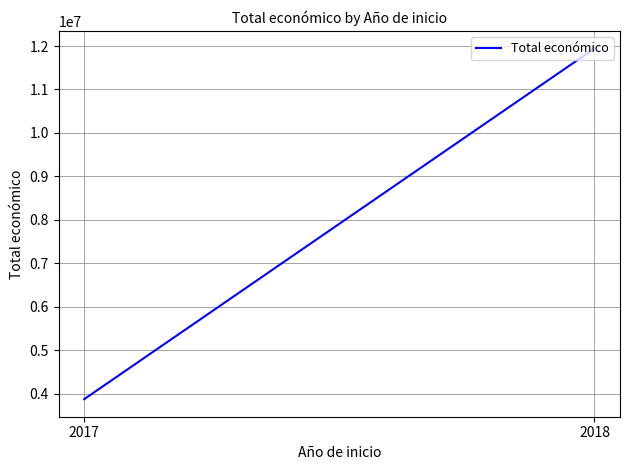

True or false: the data shows 6163023 at 2017.

False